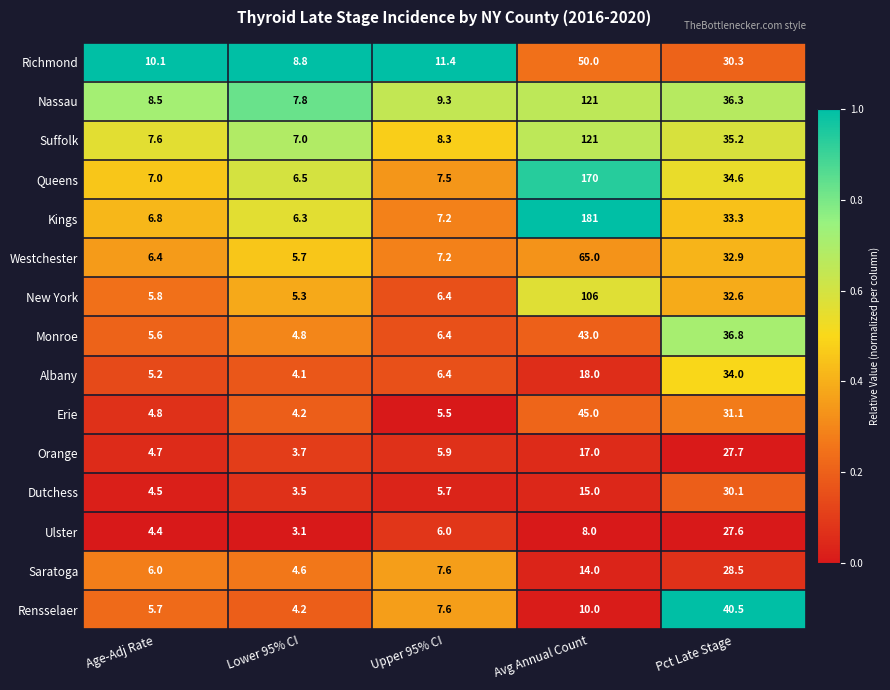

What is the sum of all New York values?

156.1